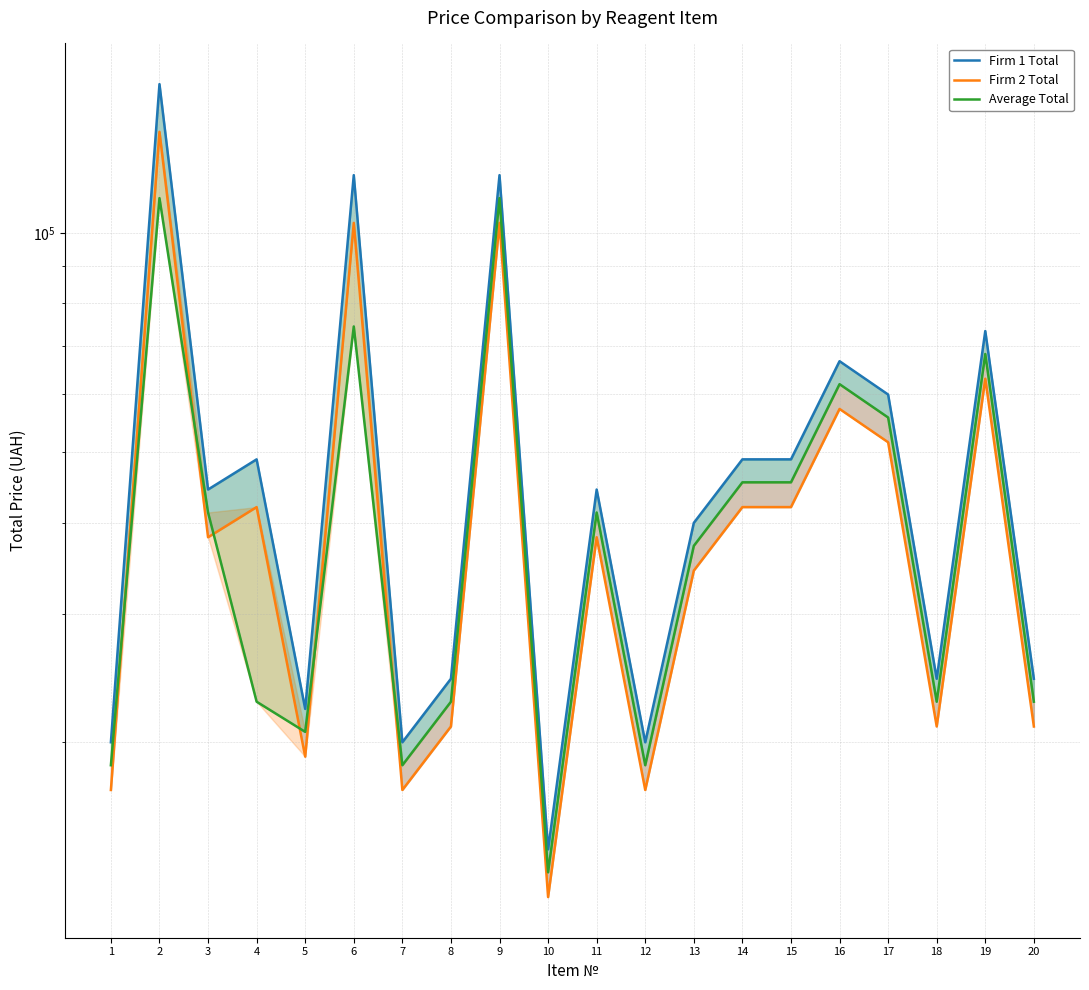

What value does the Average Total series have at 11?

41321.0